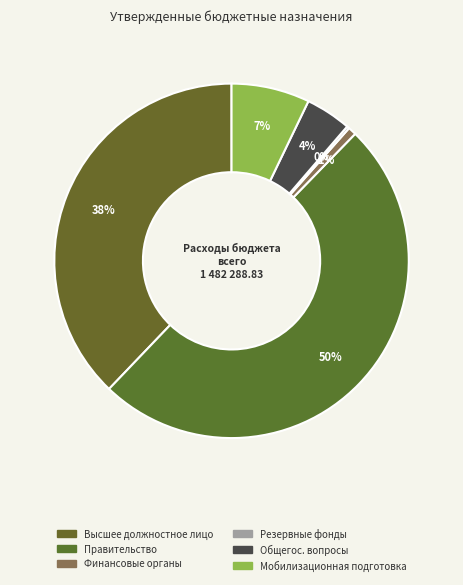

Which category has the biggest portion of the pie?

Правительство